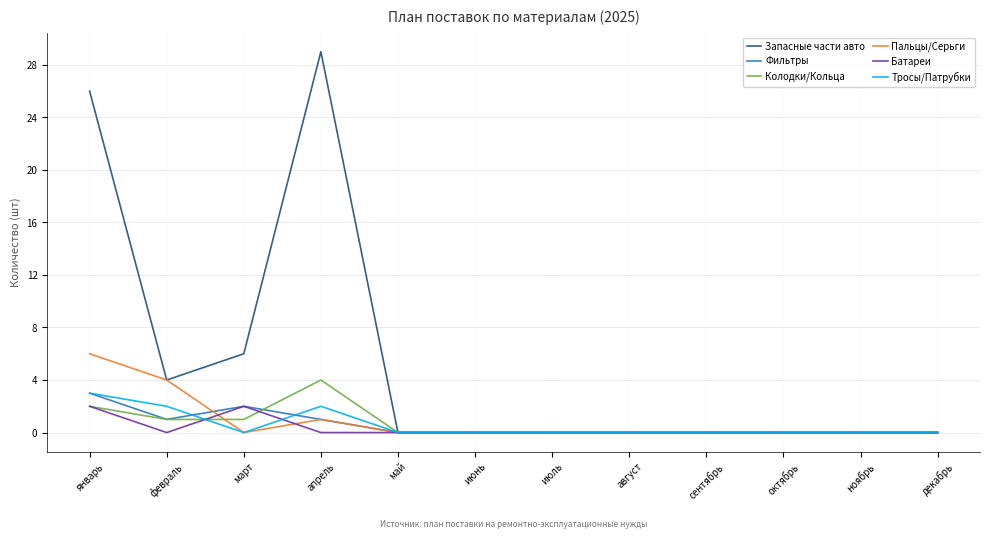

True or false: Фильтры has more than 0 points higher than both neighbors.

True